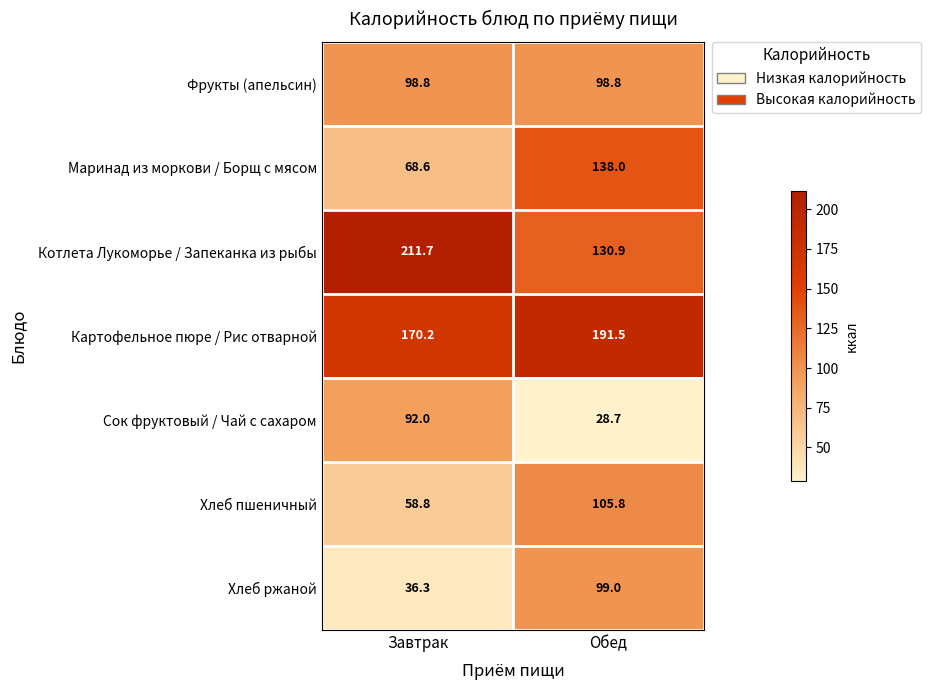

Between Завтрак and Обед, which series saw the biggest shift?

Котлета Лукоморье / Запеканка из рыбы